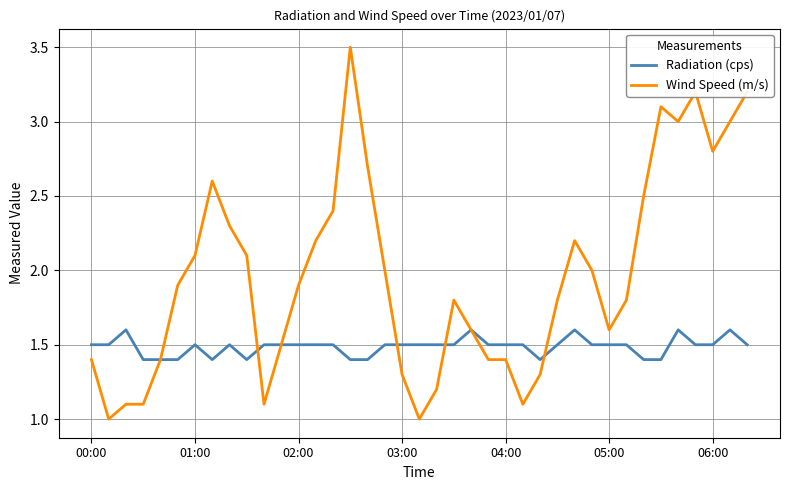

Rank the series by their average value, from lowest to highest.

Radiation (cps), Wind Speed (m/s)